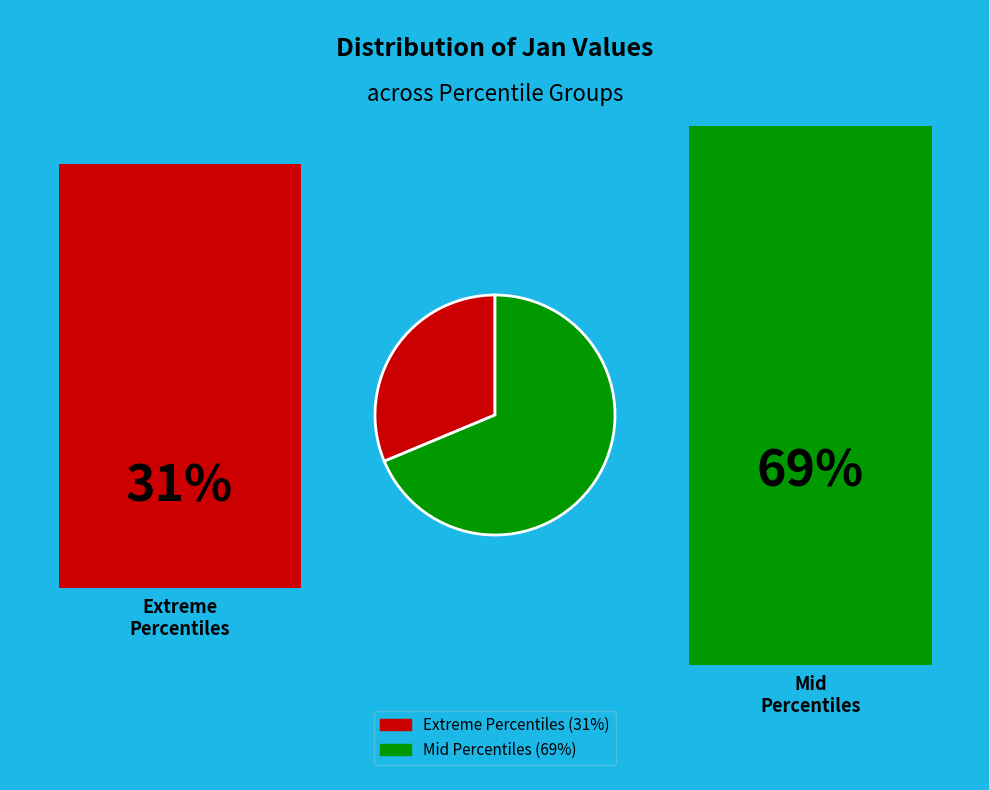

Does any single category account for the majority?

Yes